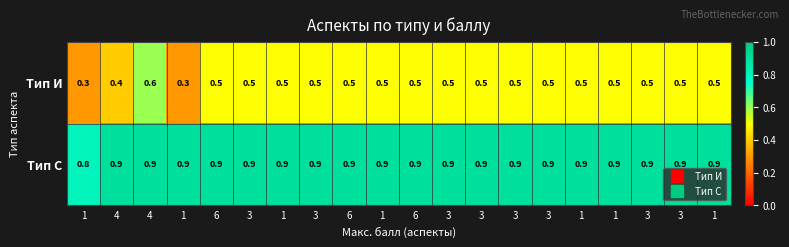

Which series has the largest total across all categories?

Тип С